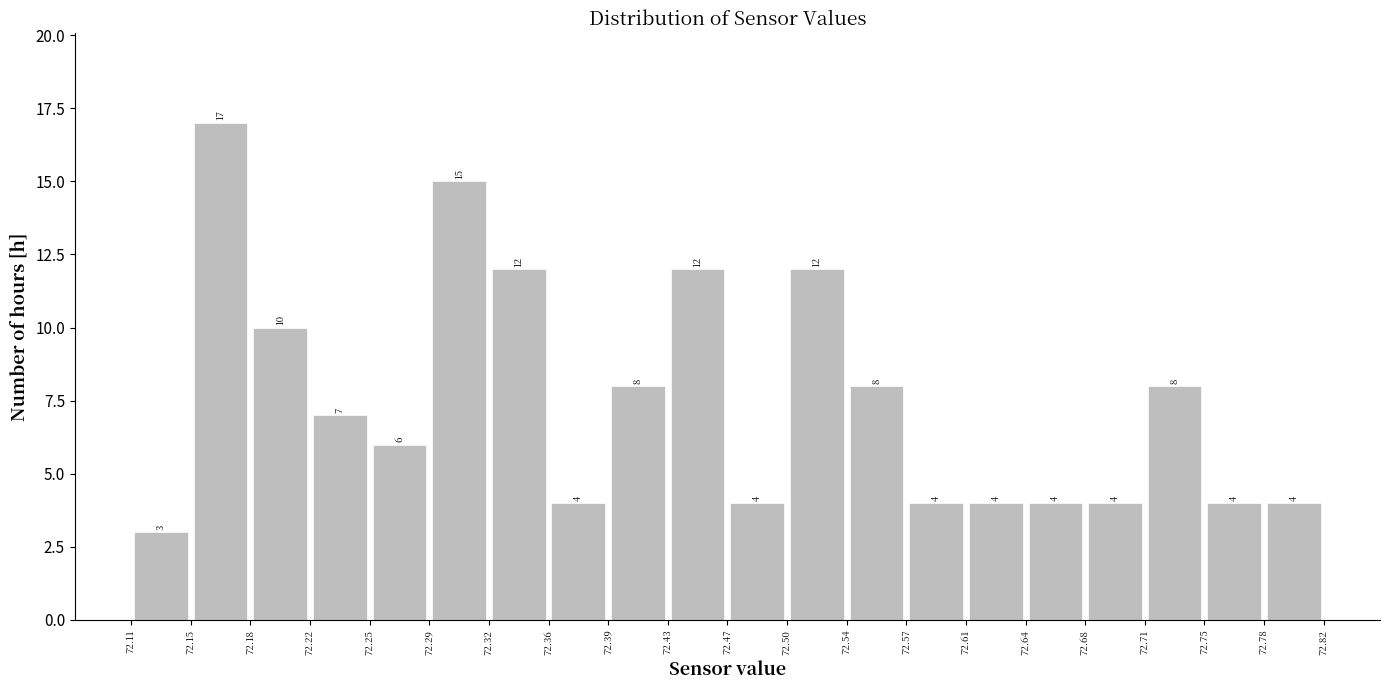

Which range on the x-axis has the tallest bar?

72.15 to 72.18